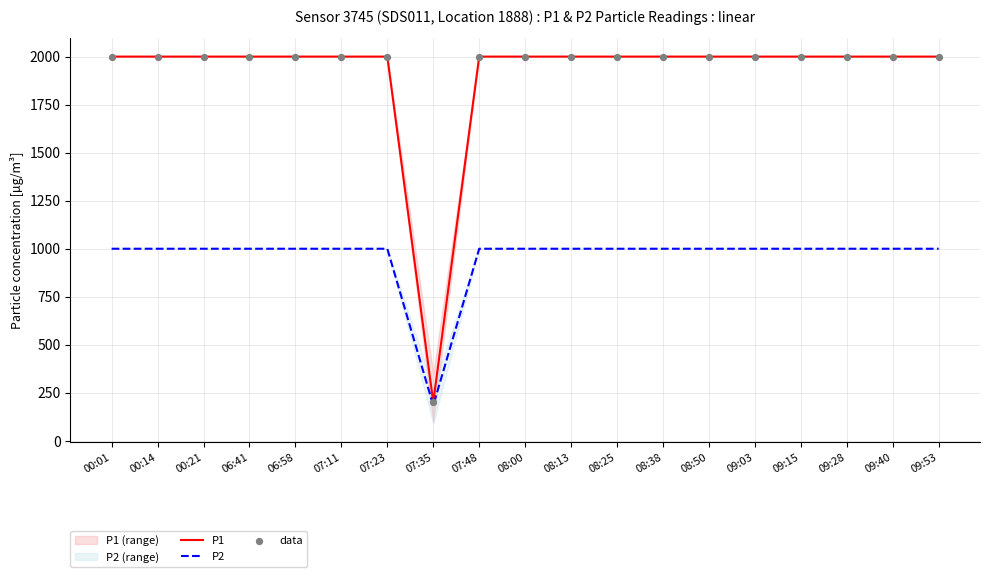

At how many categories does at least one series exceed 454?

18